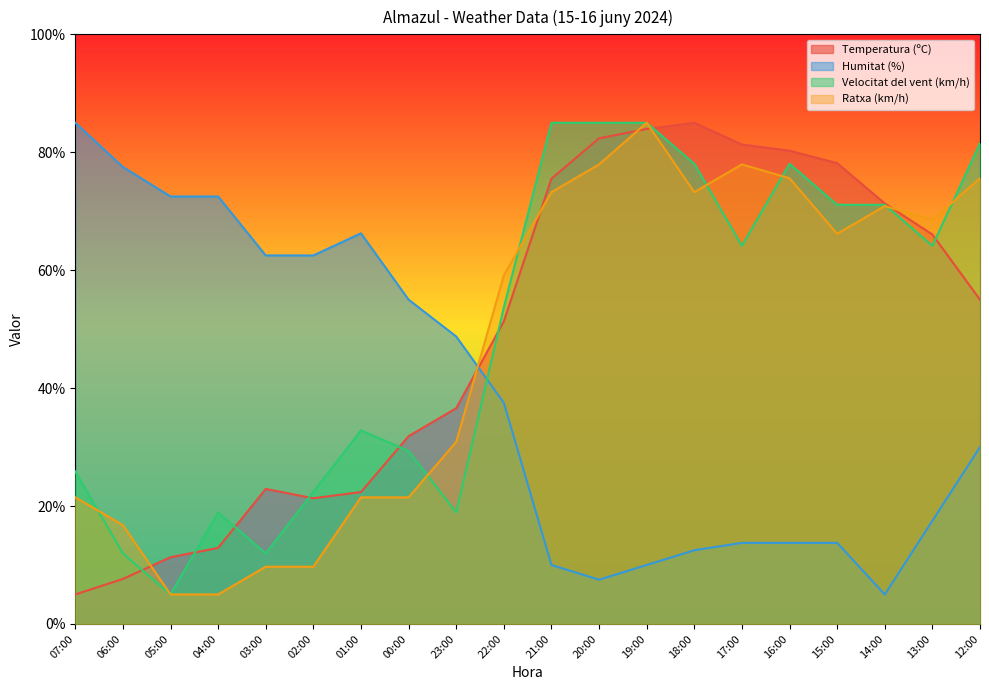

Reading right to left, extract all data points from this chart.

Temperatura (ºC): 55.0	66.1	71.3	78.2	80.3	81.3	85.0	83.9	82.4	75.5	51.3	36.6	31.8	22.4	21.3	22.9	12.9	11.3	7.6	5.0
Humitat (%): 30.0	17.5	5.0	13.8	13.8	13.8	12.5	10.0	7.5	10.0	37.5	48.8	55.0	66.2	62.5	62.5	72.5	72.5	77.5	85.0
Velocitat del vent (km/h): 81.5	64.1	71.1	71.1	78.0	64.1	78.0	85.0	85.0	85.0	53.7	18.9	29.3	32.8	22.4	12.0	18.9	5.0	12.0	25.9
Ratxa (km/h): 75.6	68.5	70.9	66.2	75.6	77.9	73.2	85.0	77.9	73.2	59.1	30.9	21.5	21.5	9.7	9.7	5.0	5.0	16.8	21.5